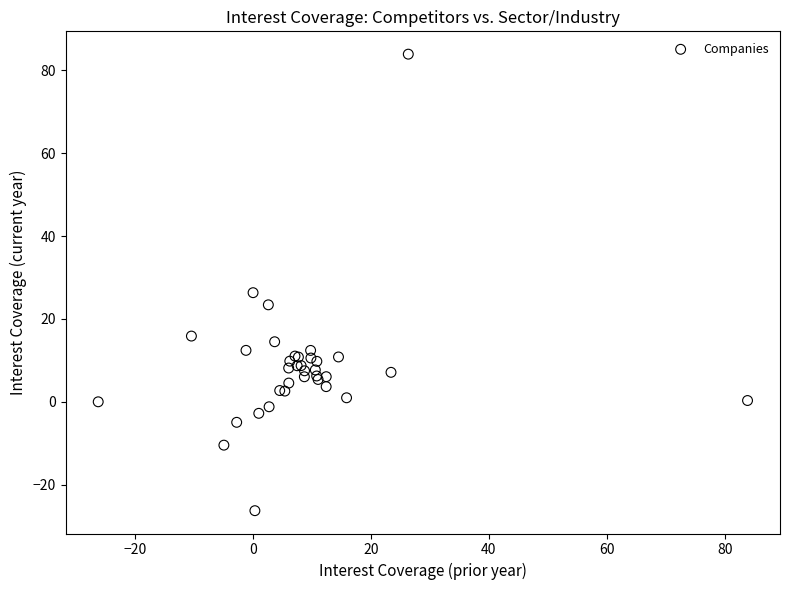

What Y value in the scatter plot is closest to 28?

26.3